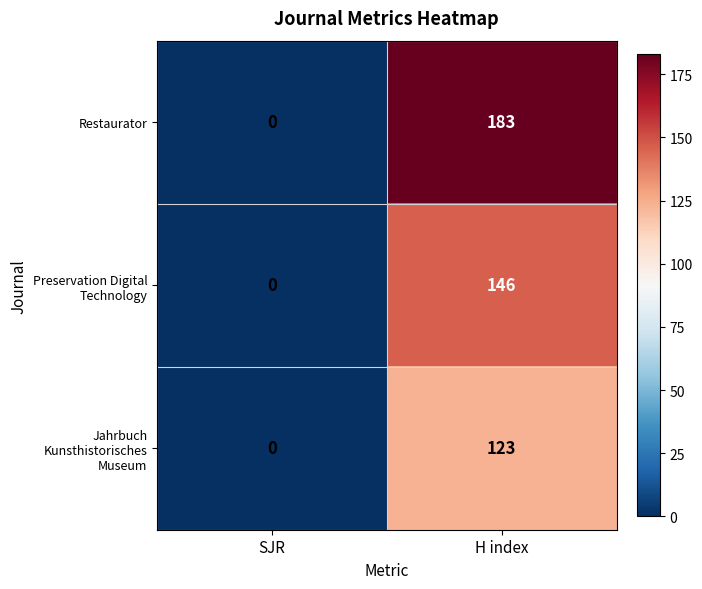

List the series in order of their peak value, lowest first.

Jahrbuch Kunsthistorisches Museum, Preservation Digital Technology, Restaurator